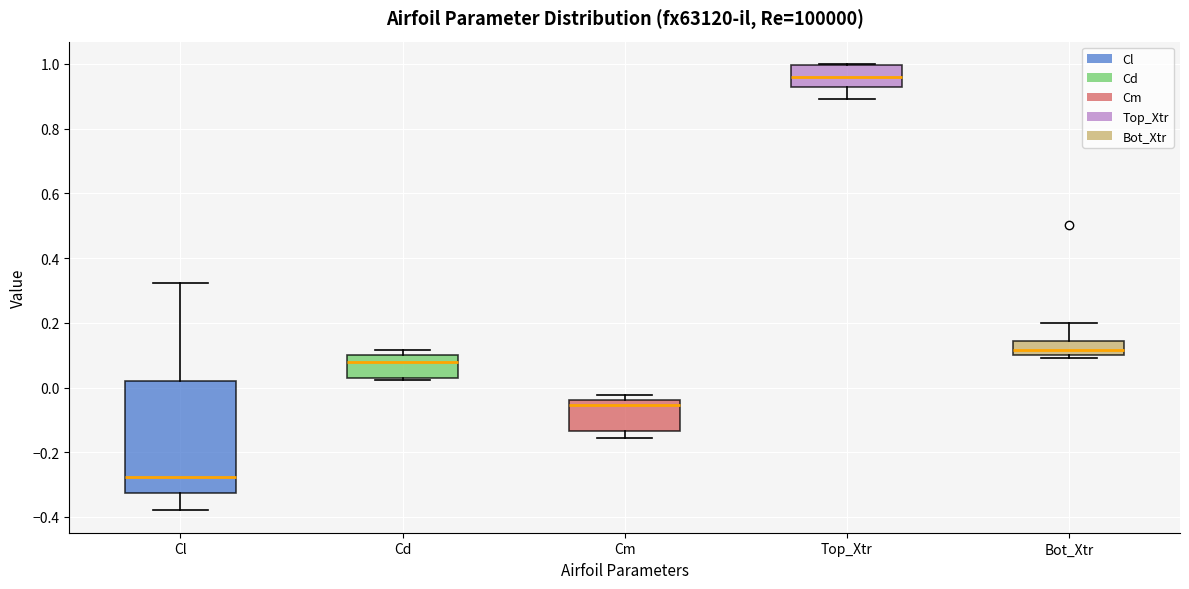

Which box has the highest median line?

Top_Xtr